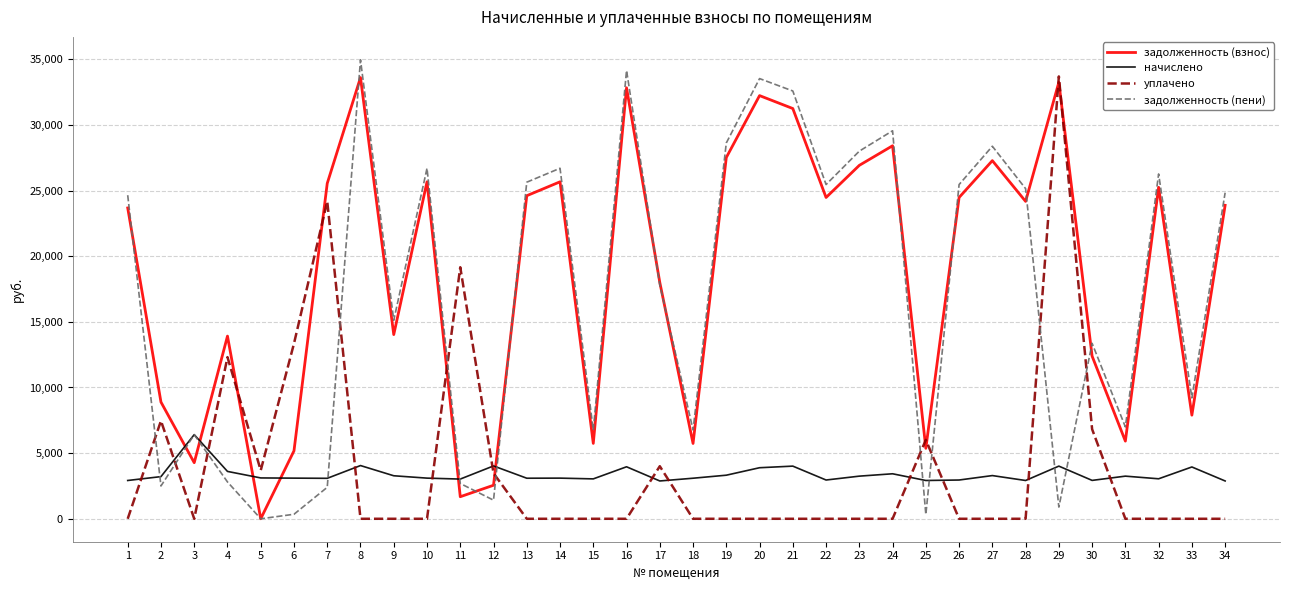

At which label does задолженность (взнос) first exceed 24173?

7